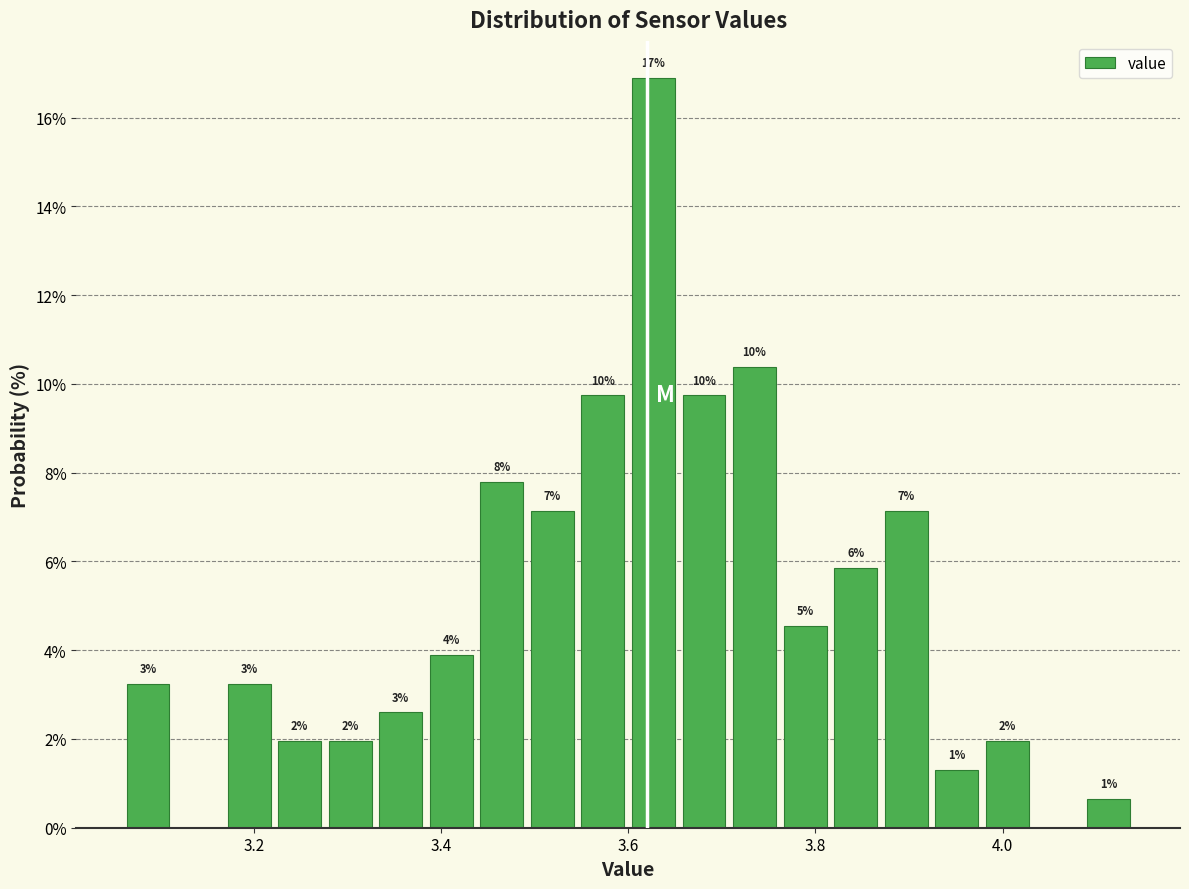

Around what value on the x-axis is the tallest bar? Give the approximate position of its centre, as read against the axis.

3.62